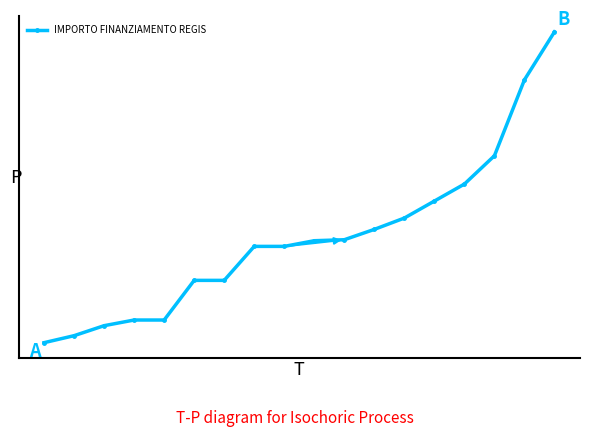

What is the value of the 3rd point from the left?

1458